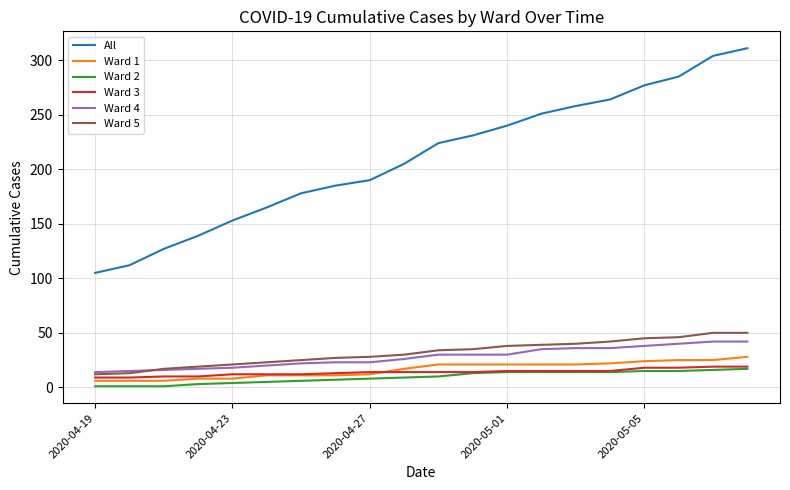

Which series has the widest spread of values?

All